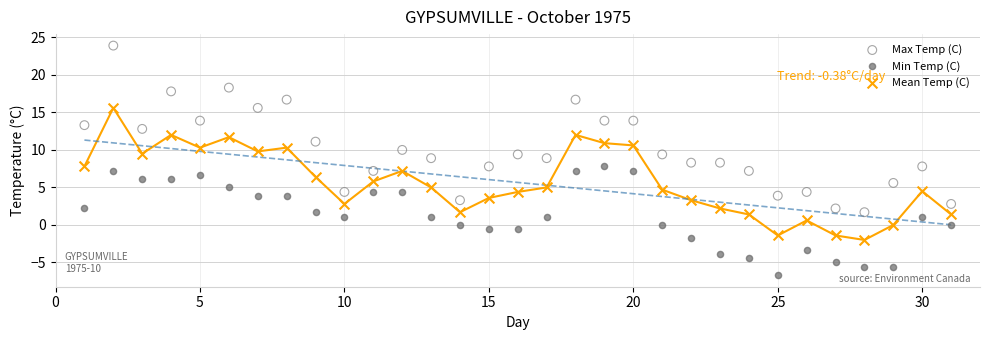

Which series contains the lowest Y value?

Min Temp (C)